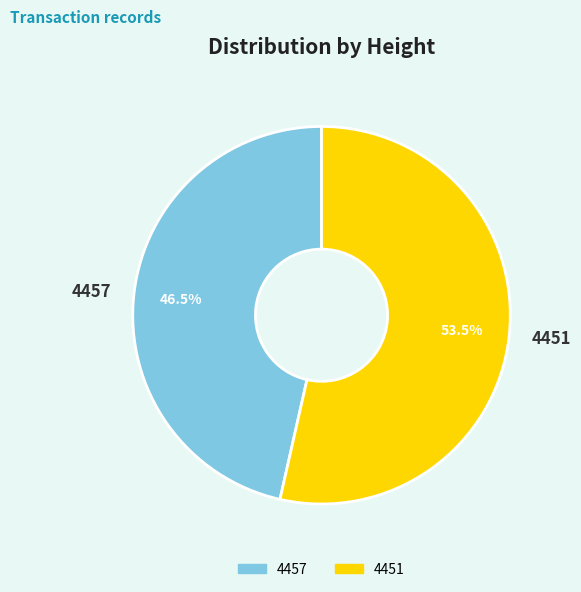

What is the largest slice in the pie chart?

4451